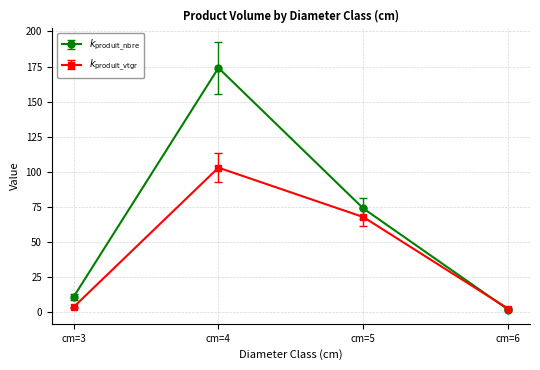

Which series has the largest range (max minus min)?

$k_{\rm produit\_nbre}$